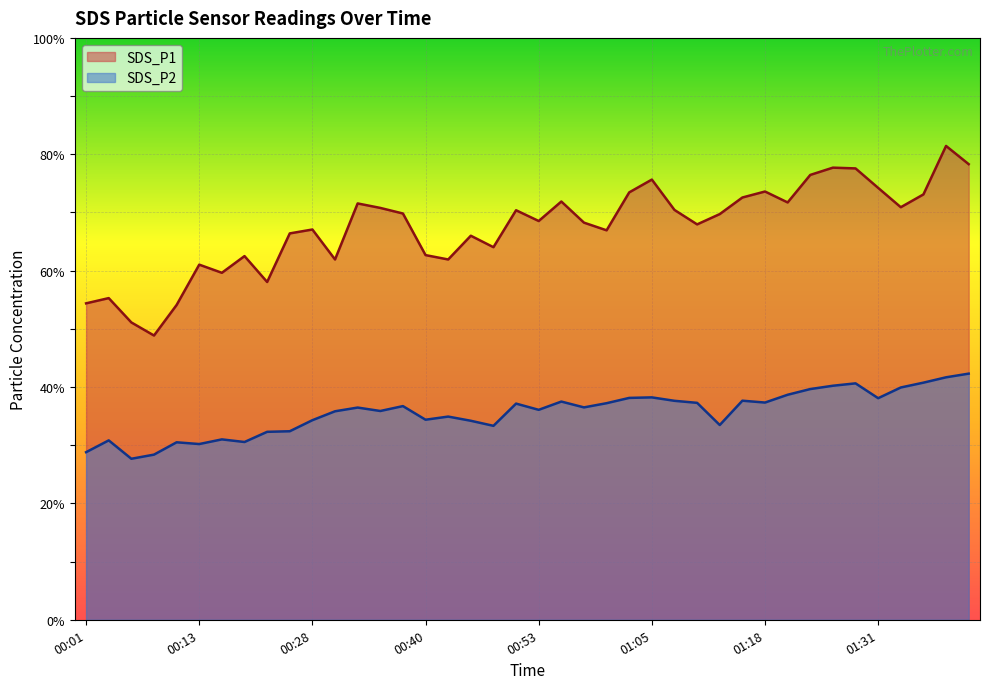

Which category has the highest value across all series?

01:39